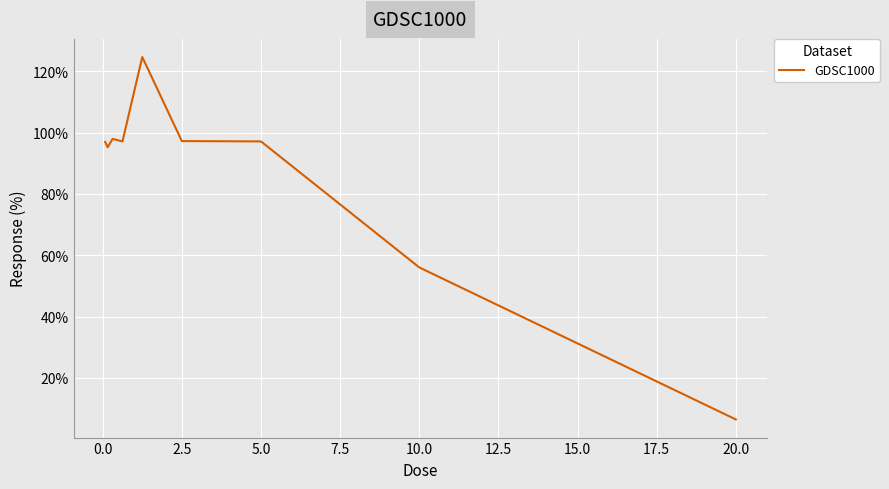

What is the maximum value shown in the chart?

124.6